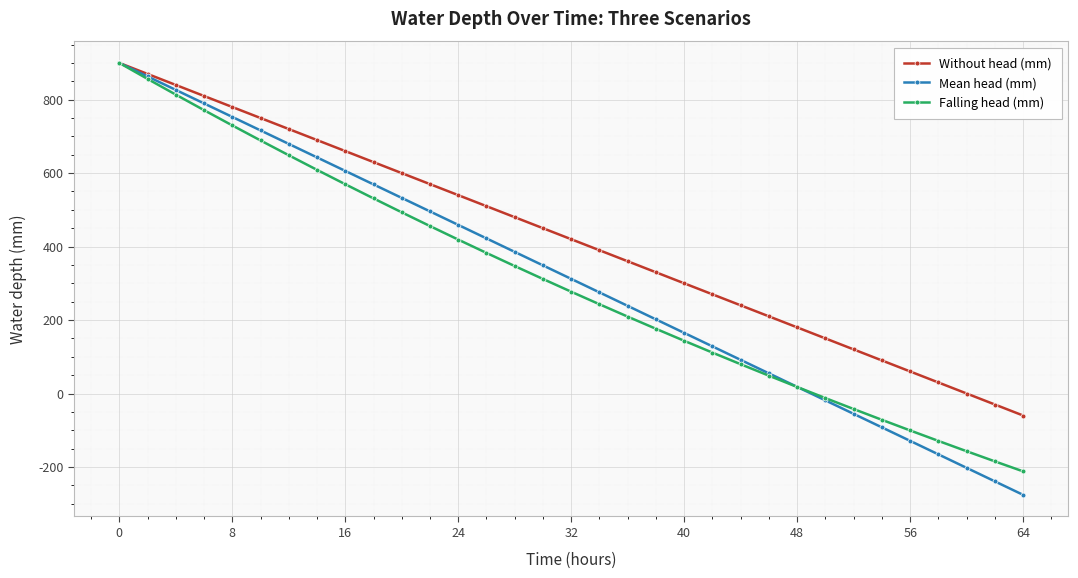

Does the chart display data point markers on the line(s)?

Yes